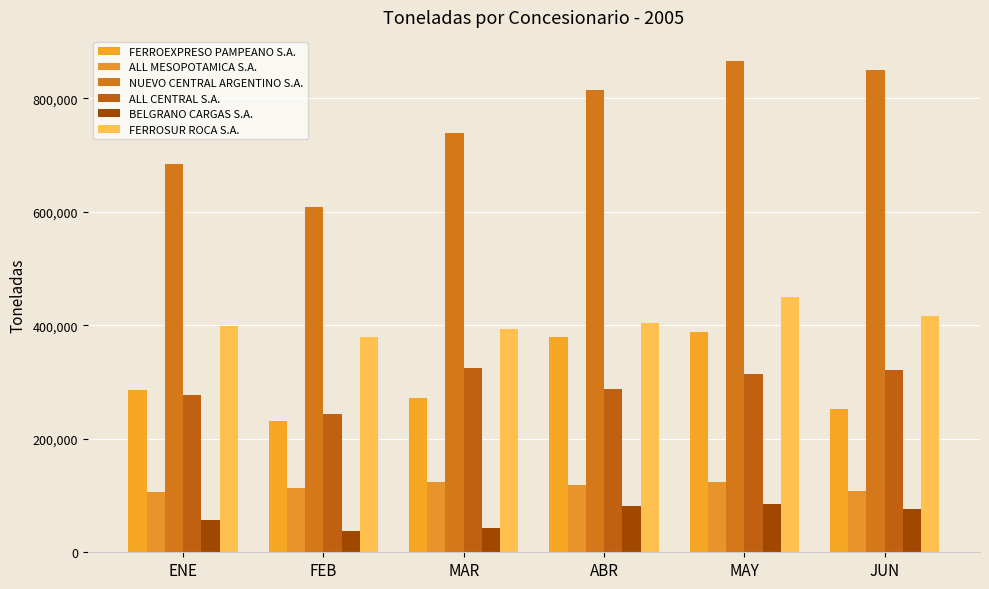

What is the label of the 2nd bar from the left?

FEB